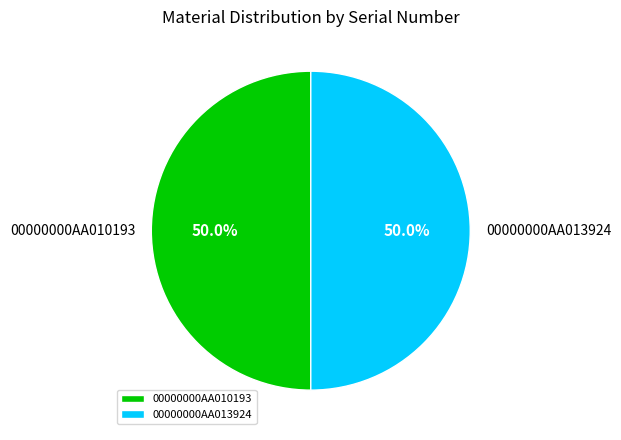

What is the total percentage of 00000000AA010193 and 00000000AA013924?

100.0%